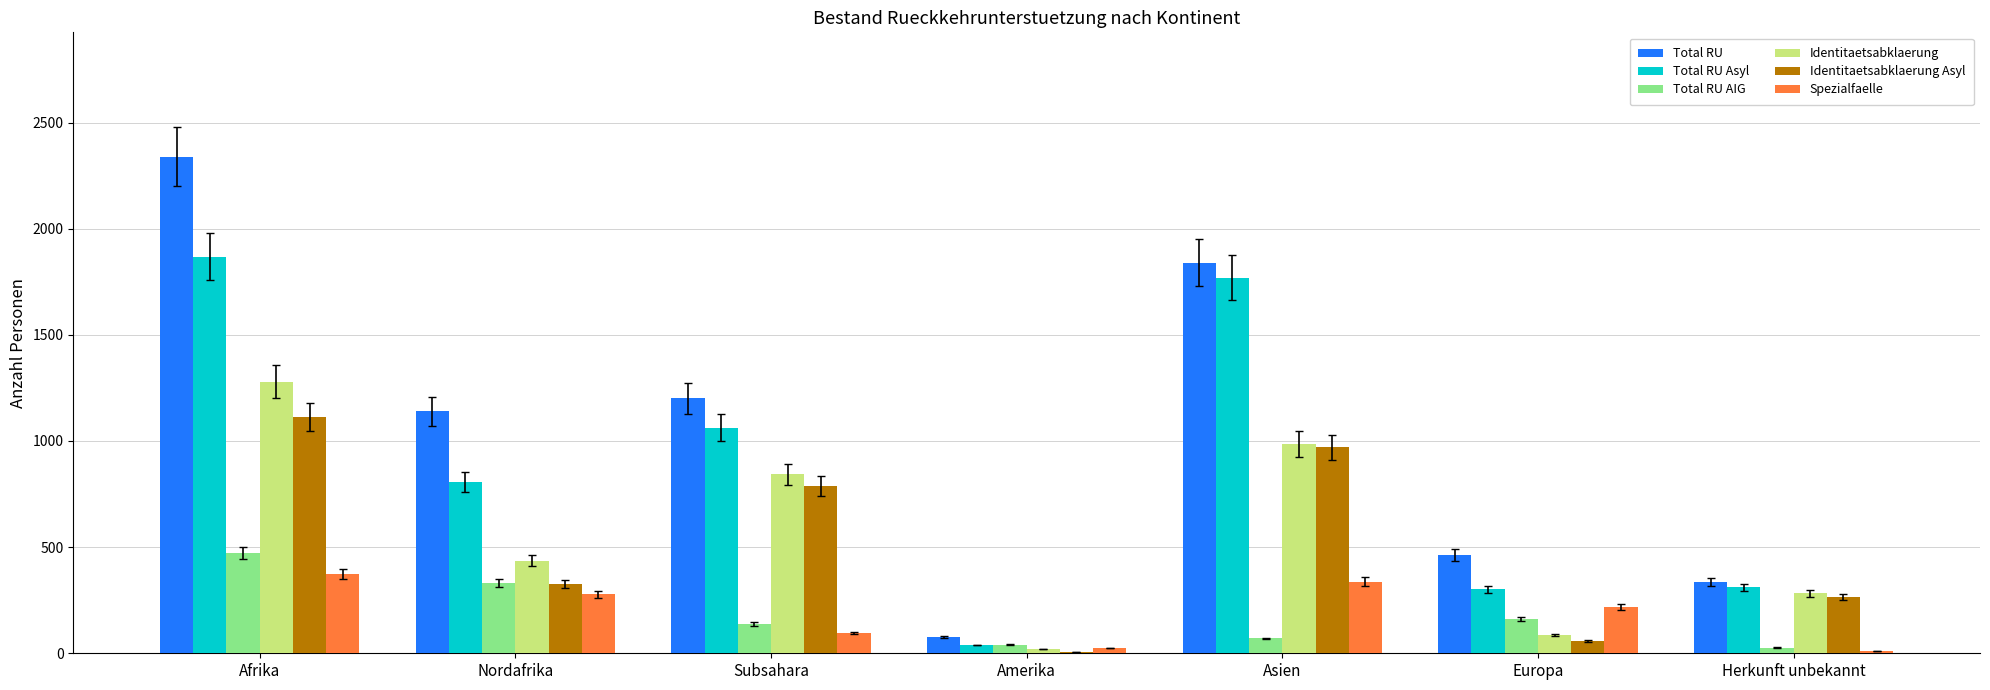

What is the maximum value shown in the chart?

2340